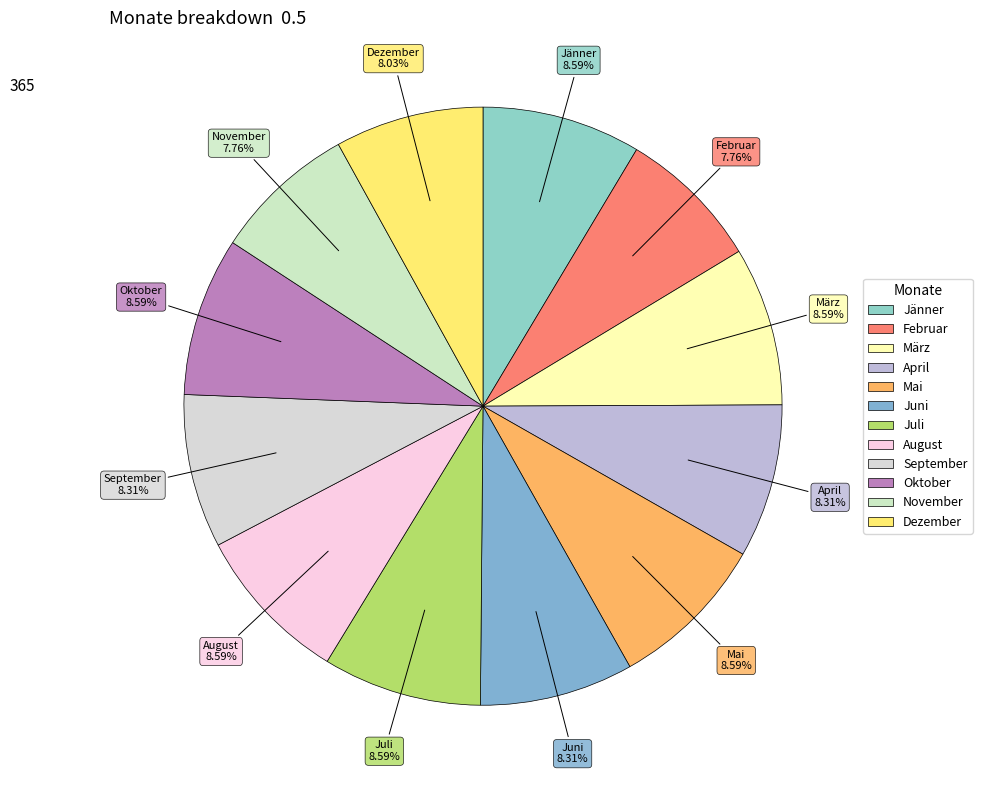

What is the ratio of the value at Juli to the value at Jänner?

1.0